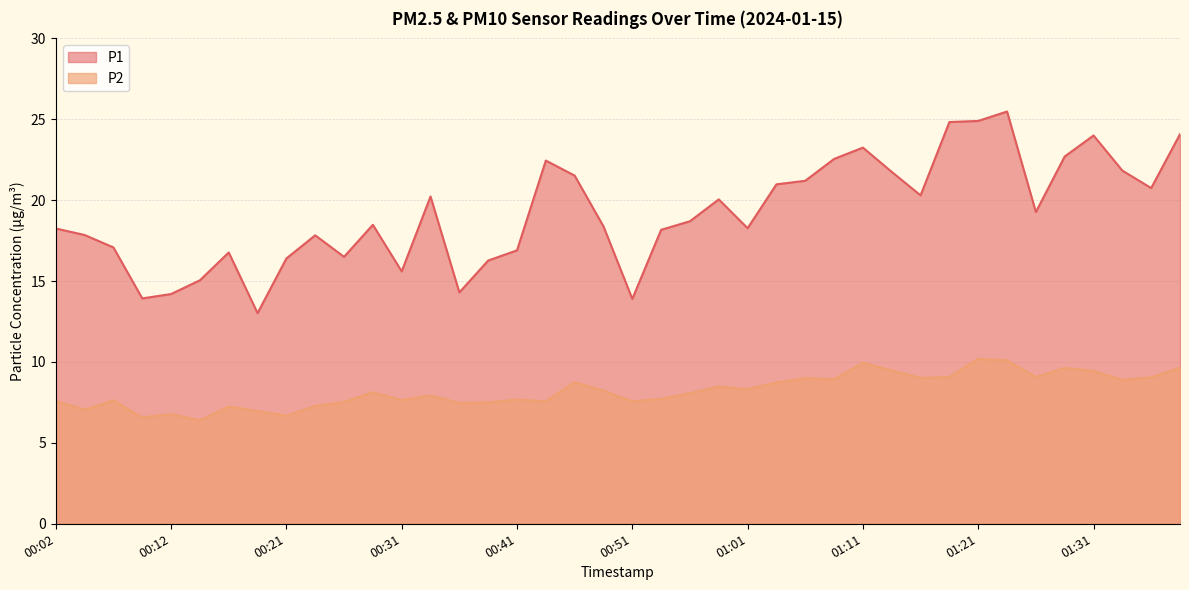

Reading left to right, list all the values displayed in this chart.

P1: 00:02=18.2	00:04=17.9	00:07=17.1	00:09=13.9	00:12=14.2	00:14=15.1	00:17=16.8	00:19=13.0	00:21=16.4	00:24=17.8	00:26=16.5	00:29=18.5	00:31=15.6	00:34=20.2	00:36=14.3	00:39=16.3	00:41=16.9	00:44=22.4	00:46=21.5	00:49=18.4	00:51=13.9	00:54=18.2	00:56=18.7	00:59=20.1	01:01=18.3	01:04=21.0	01:06=21.2	01:09=22.6	01:11=23.2	01:13=21.8	01:16=20.3	01:18=24.8	01:21=24.9	01:23=25.5	01:26=19.3	01:28=22.7	01:31=24.0	01:33=21.8	01:36=20.8	01:38=24.1
P2: 00:02=7.6	00:04=7.0	00:07=7.6	00:09=6.6	00:12=6.8	00:14=6.4	00:17=7.2	00:19=7.0	00:21=6.7	00:24=7.3	00:26=7.5	00:29=8.1	00:31=7.7	00:34=7.9	00:36=7.5	00:39=7.5	00:41=7.7	00:44=7.6	00:46=8.8	00:49=8.2	00:51=7.6	00:54=7.7	00:56=8.1	00:59=8.5	01:01=8.3	01:04=8.7	01:06=9.0	01:09=8.9	01:11=9.9	01:13=9.5	01:16=9.0	01:18=9.1	01:21=10.2	01:23=10.1	01:26=9.1	01:28=9.6	01:31=9.4	01:33=8.9	01:36=9.1	01:38=9.7